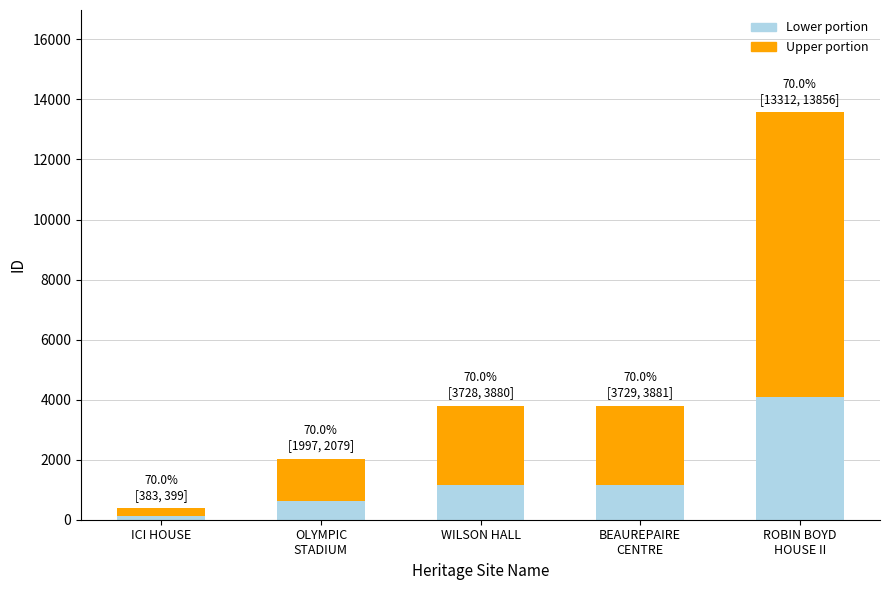

What is the highest value of the Lower portion series?

4075.2